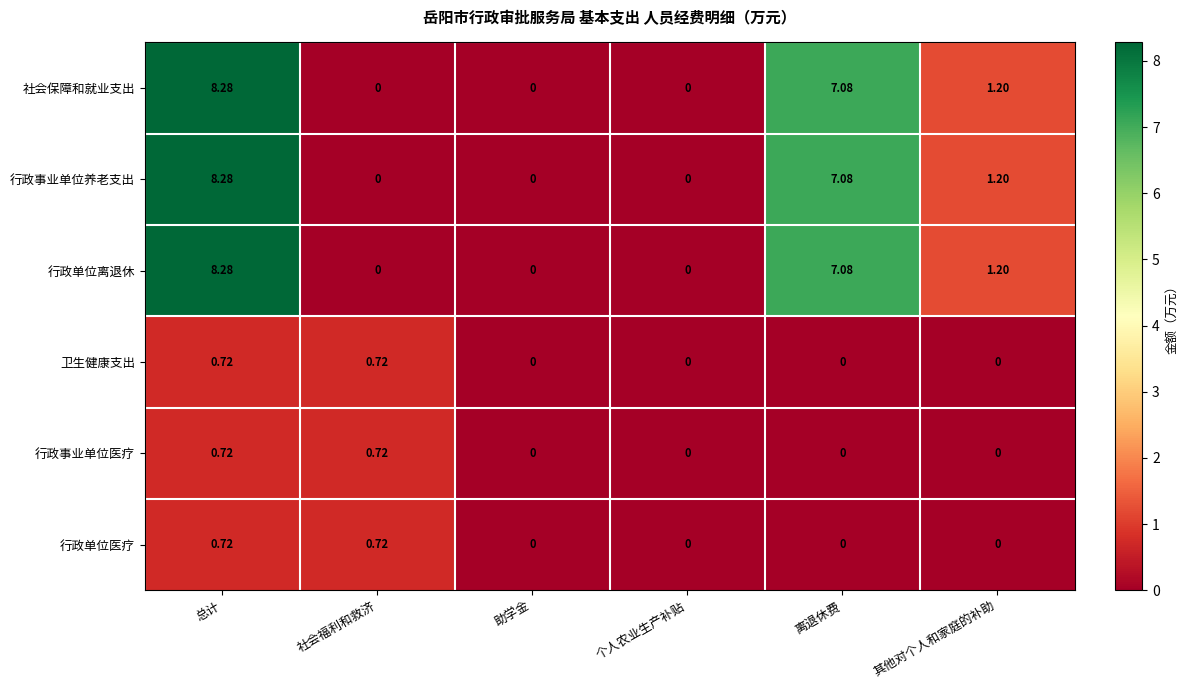

Is the value of 卫生健康支出 at 其他对个人和家庭的补助 greater than the value of 行政单位离退休 at 其他对个人和家庭的补助?

No